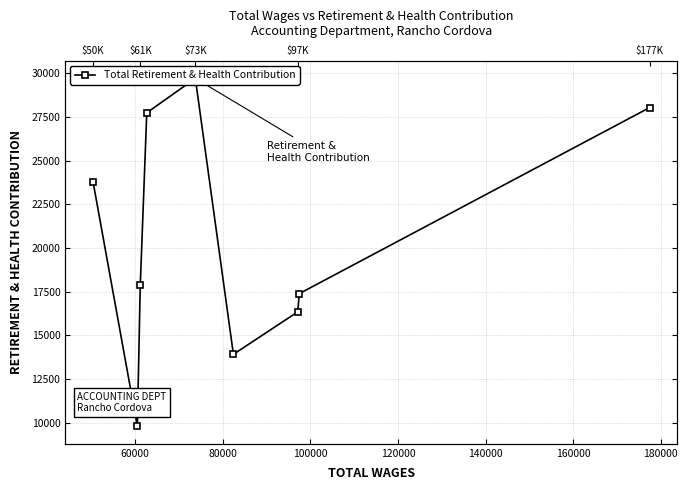

What is the value of the 5th point from the left?

29708